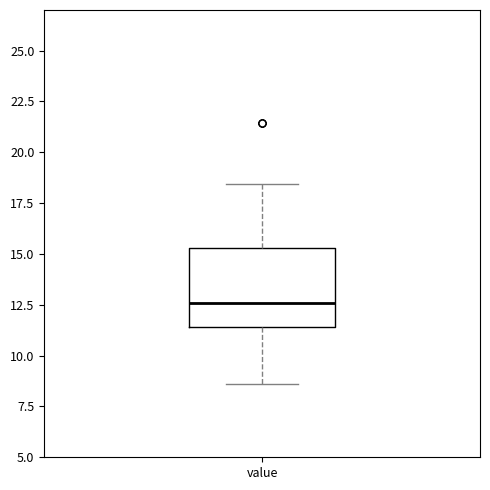

Transcribe this box plot: give where the median line is, the range the box spans, and where the two whiskers end, as read against the y-axis. The values are not printed on the chart, so give them approximately, as read against the axis.

median 12.5, box 11.5 to 15.5, whiskers 8.5 to 18.5